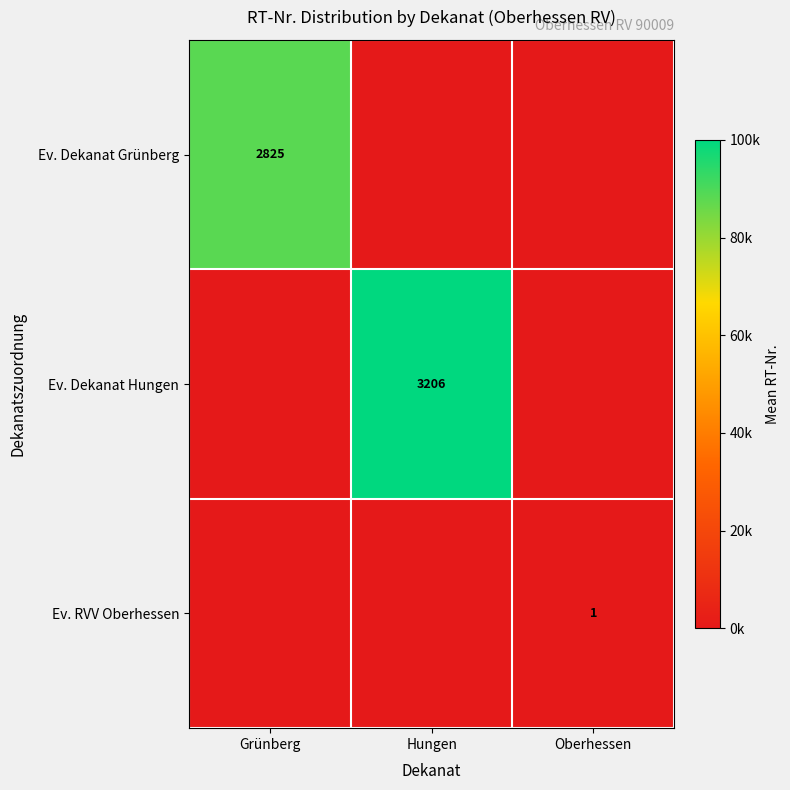

Which has a higher value, Grünberg or Oberhessen?

Grünberg